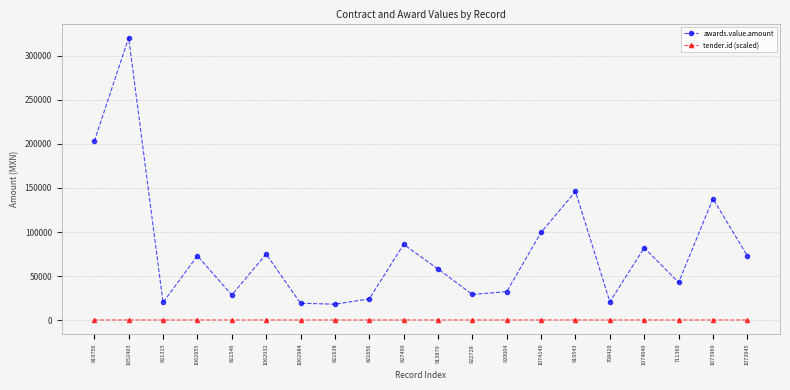

What is the value of the awards.value.amount point at the 12th from the left?

29041.0